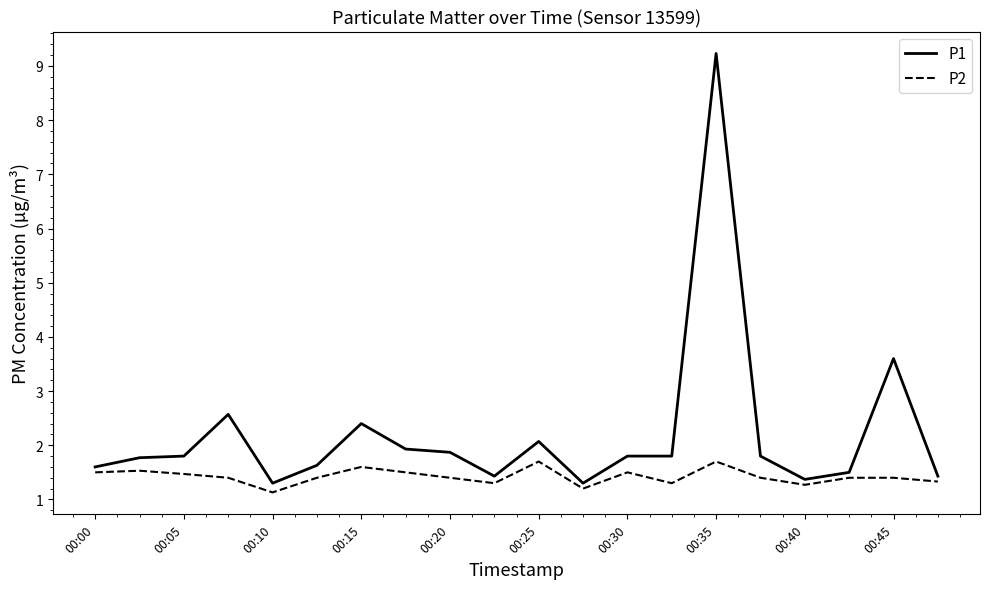

Which series has the largest total across all categories?

P1